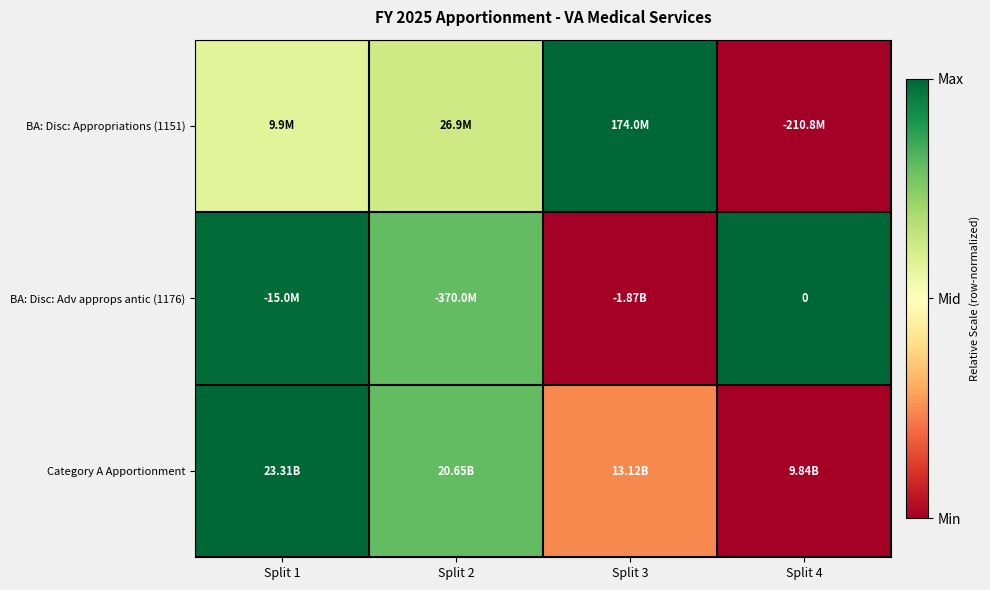

Rank the categories by Category A Apportionment value from highest to lowest.

Split 1, Split 2, Split 3, Split 4